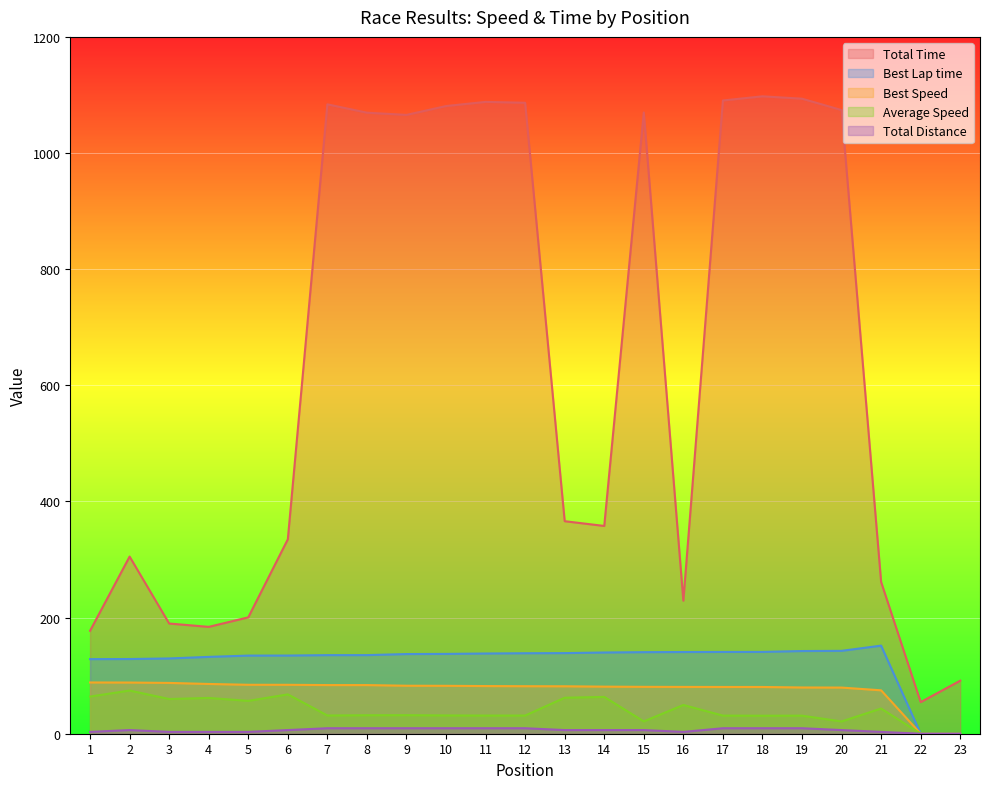

List the labels in order of Best Lap time value, smallest first.

22, 23, 1, 2, 3, 4, 5, 6, 7, 8, 9, 10, 11, 12, 13, 14, 15, 16, 17, 18, 19, 20, 21